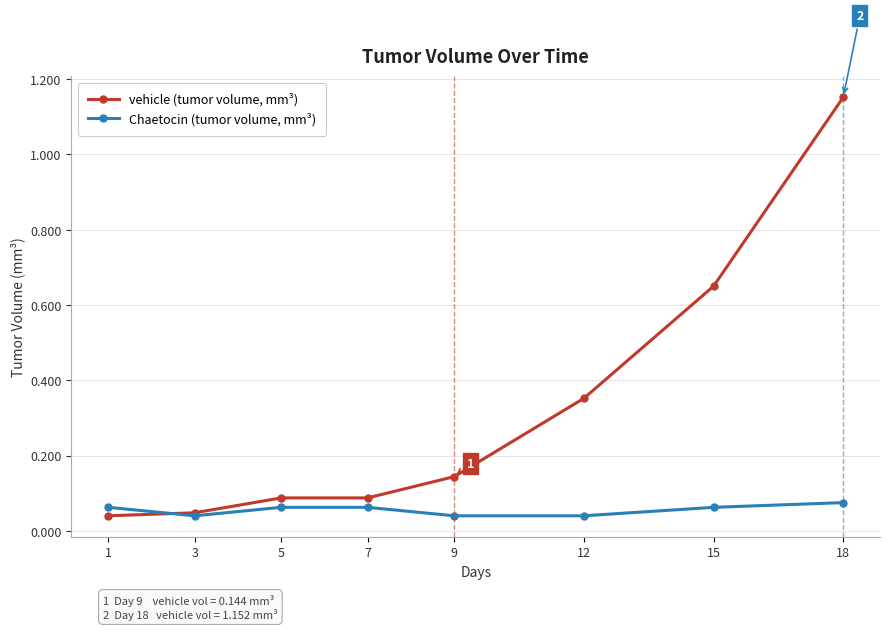

What is the spread (max minus min) of values at 15?

0.6